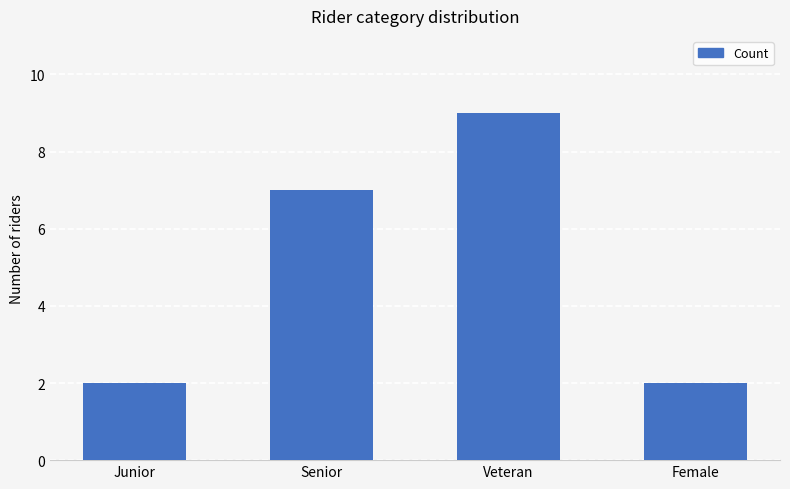

How many bars are there in total?

4